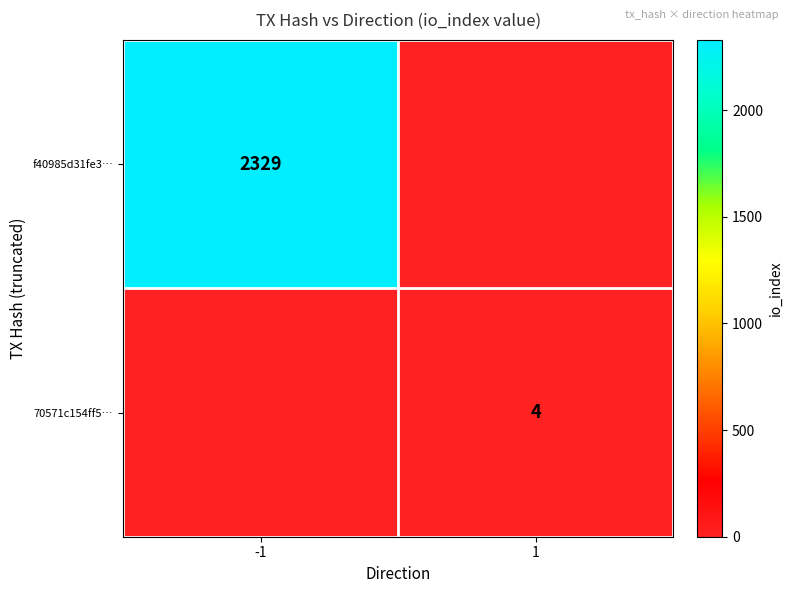

What is the total value across all series at 1?

4